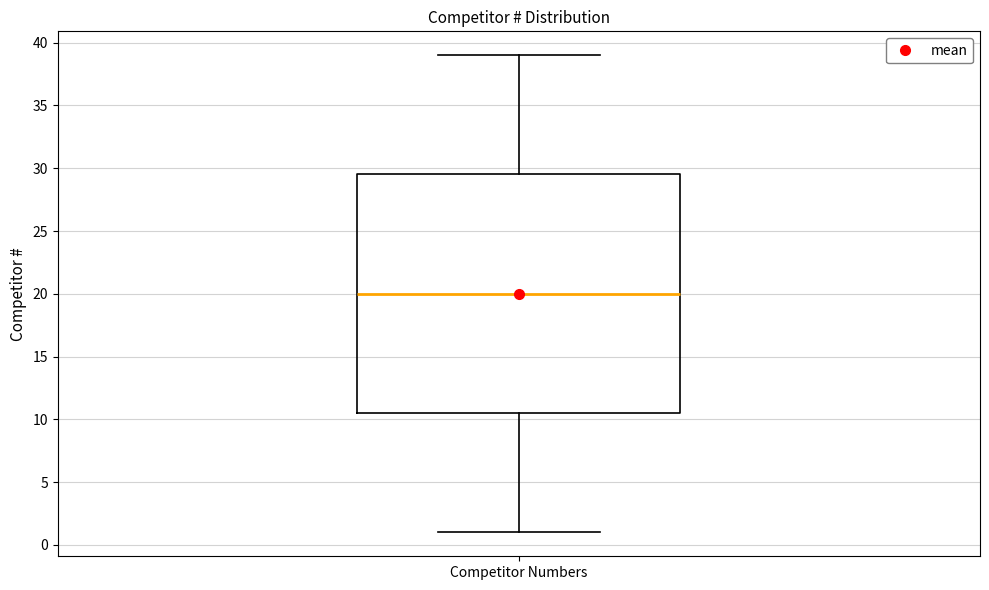

Where is the lower edge of the box for Competitor Numbers on the y-axis? The values are not printed on the chart, so give them approximately, as read against the axis.

10.5